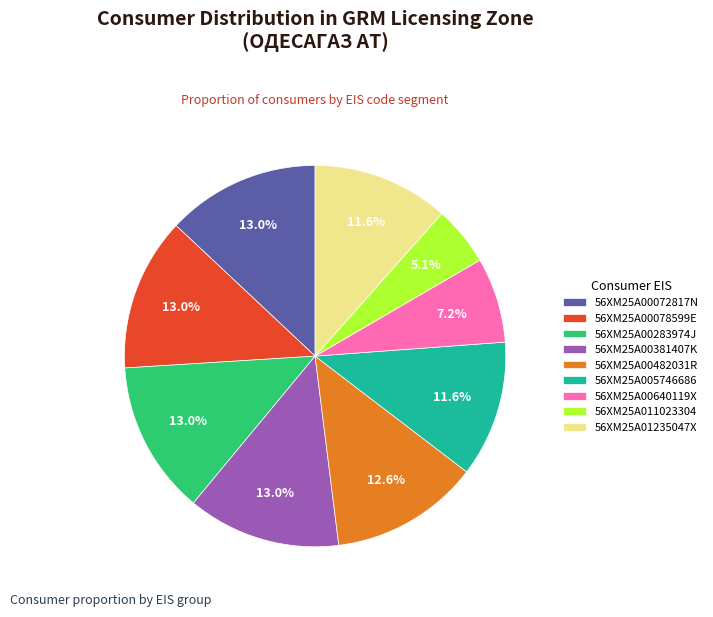

To the nearest percent, what percentage of the pie is 56XM25A01235047X?

12%